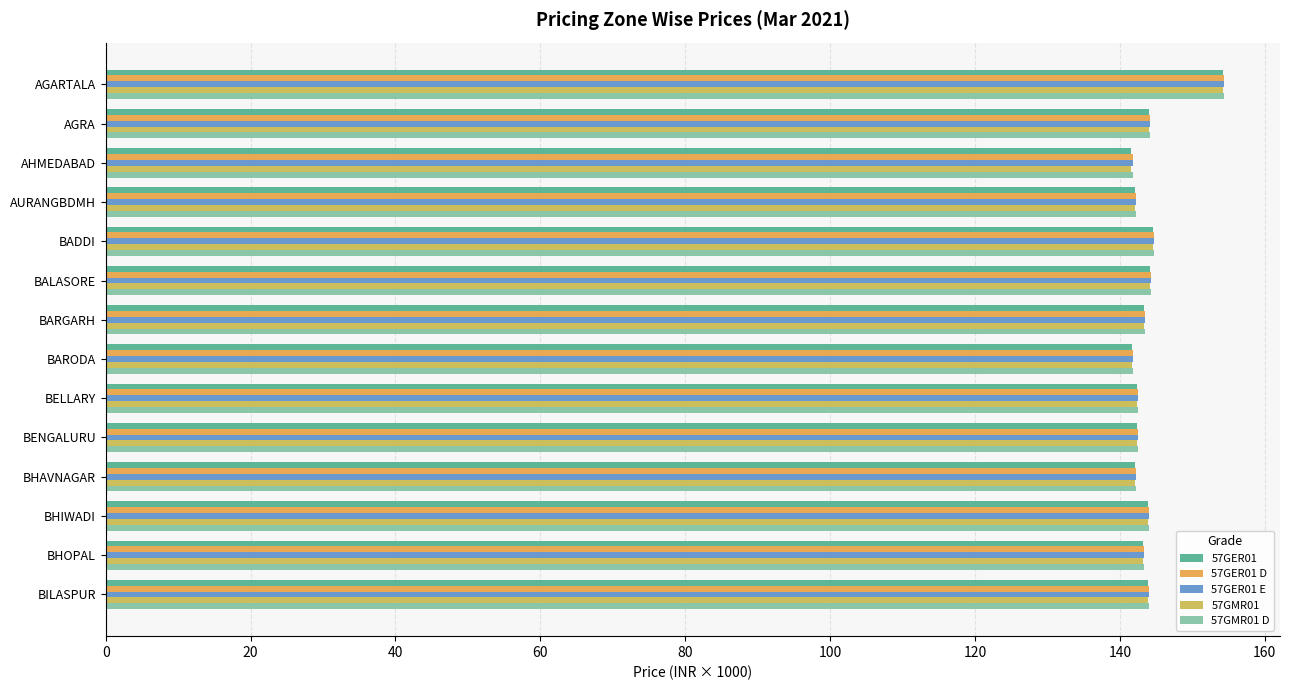

Which category has the highest value in the 57GMR01 series?

AGARTALA